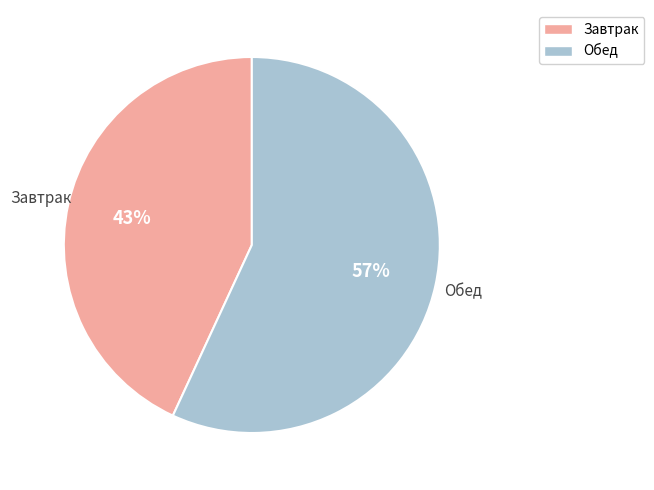

Does any single category account for the majority?

Yes